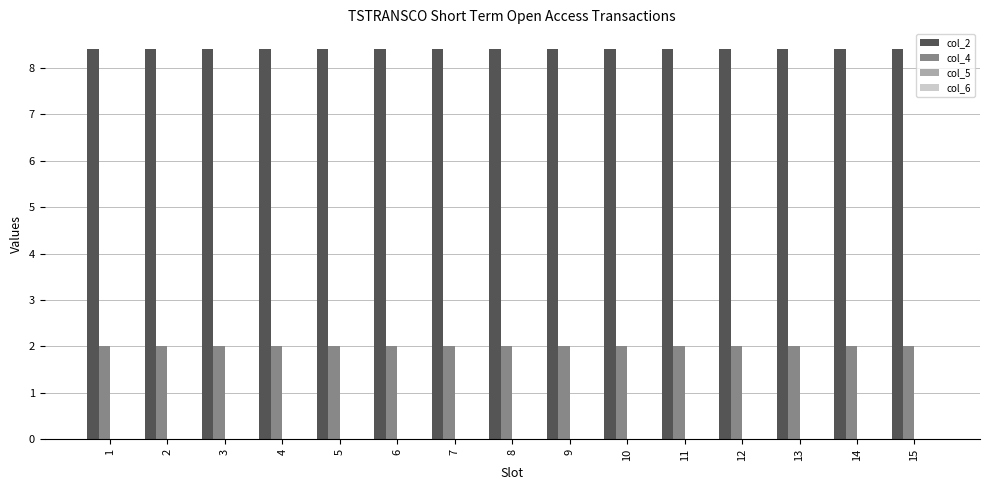

What is the spread (max minus min) of values at 4?

6.4